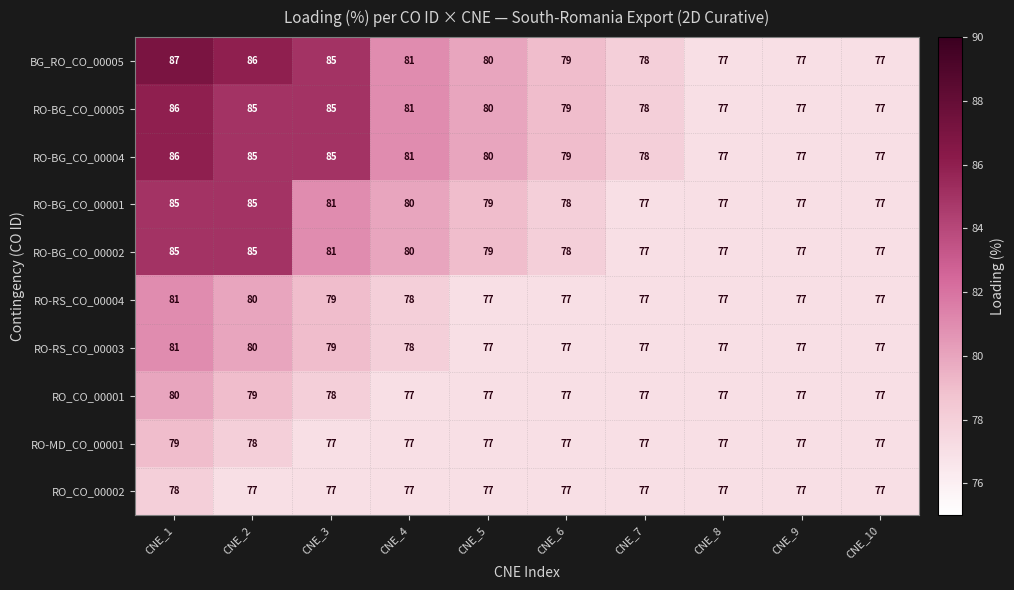

What is the minimum value shown in the chart?

77